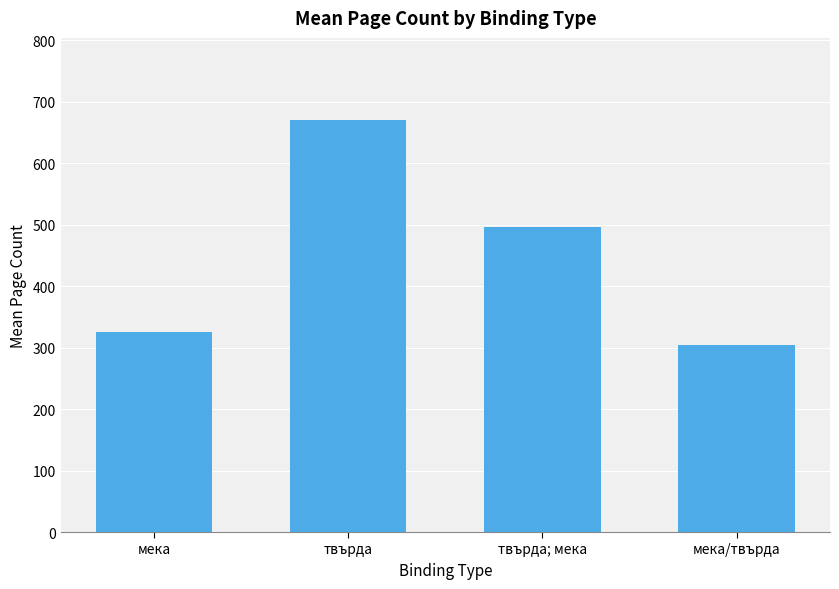

What is the change in value from твърда to твърда; мека?

-174.0